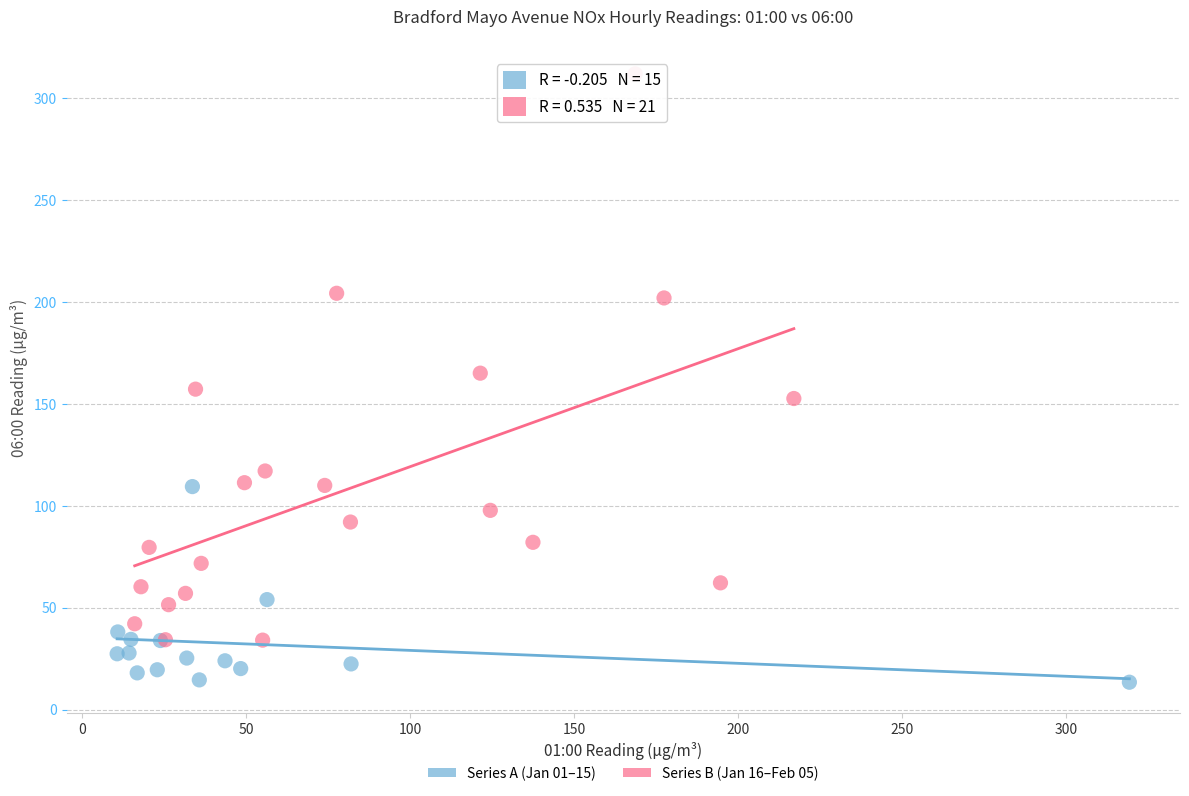

Which series has the widest spread of Y values?

Series B (Jan 16–Feb 05)